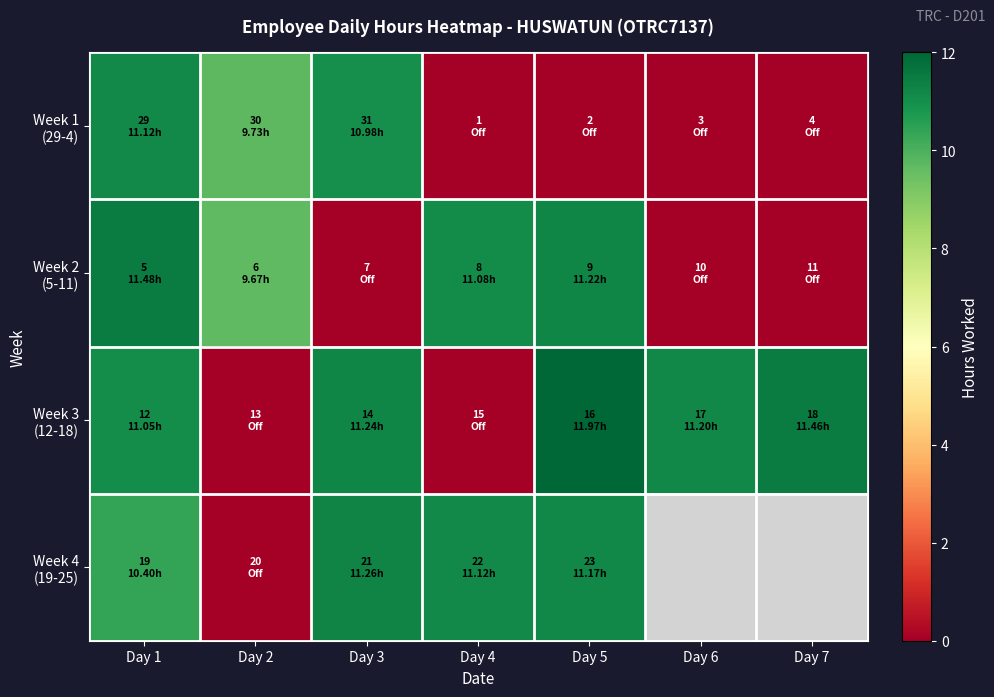

What is the total value across all series at Day 5?

34.4